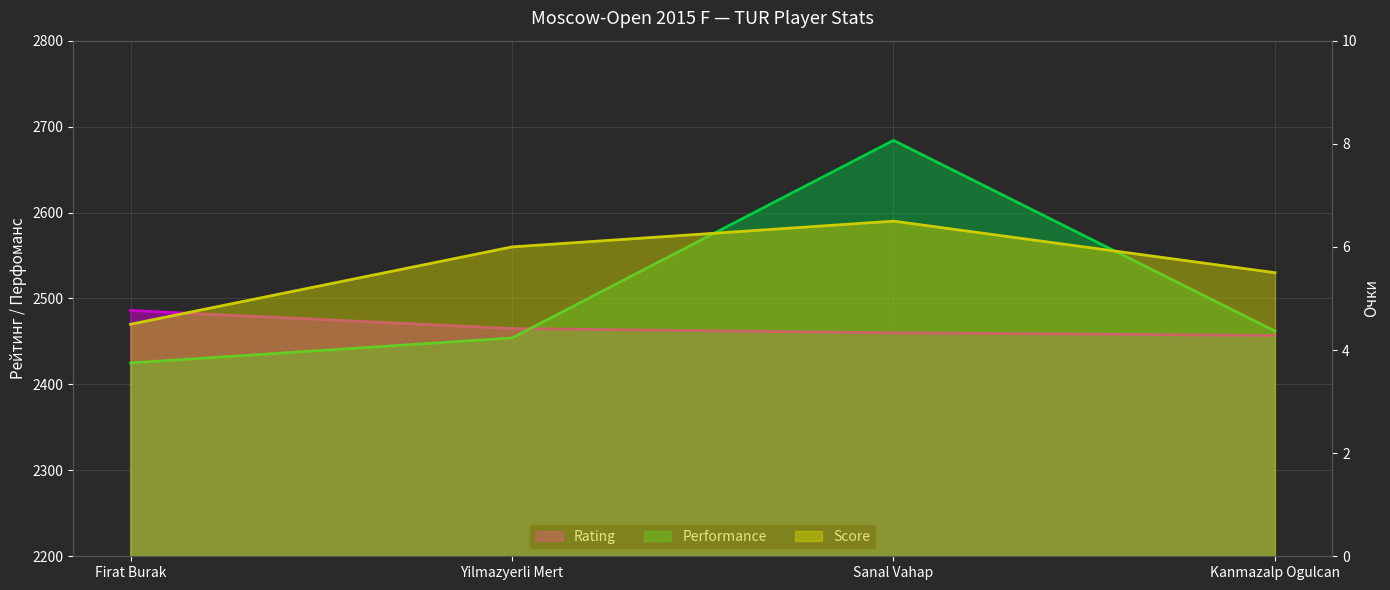

What is the difference between the second highest and minimum values in the Rating series?

8.0